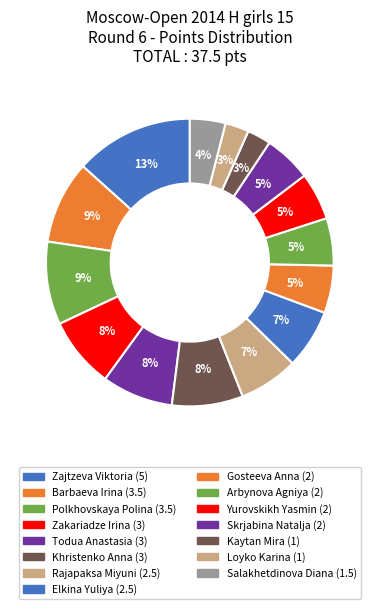

How many segments does this pie chart have?

15